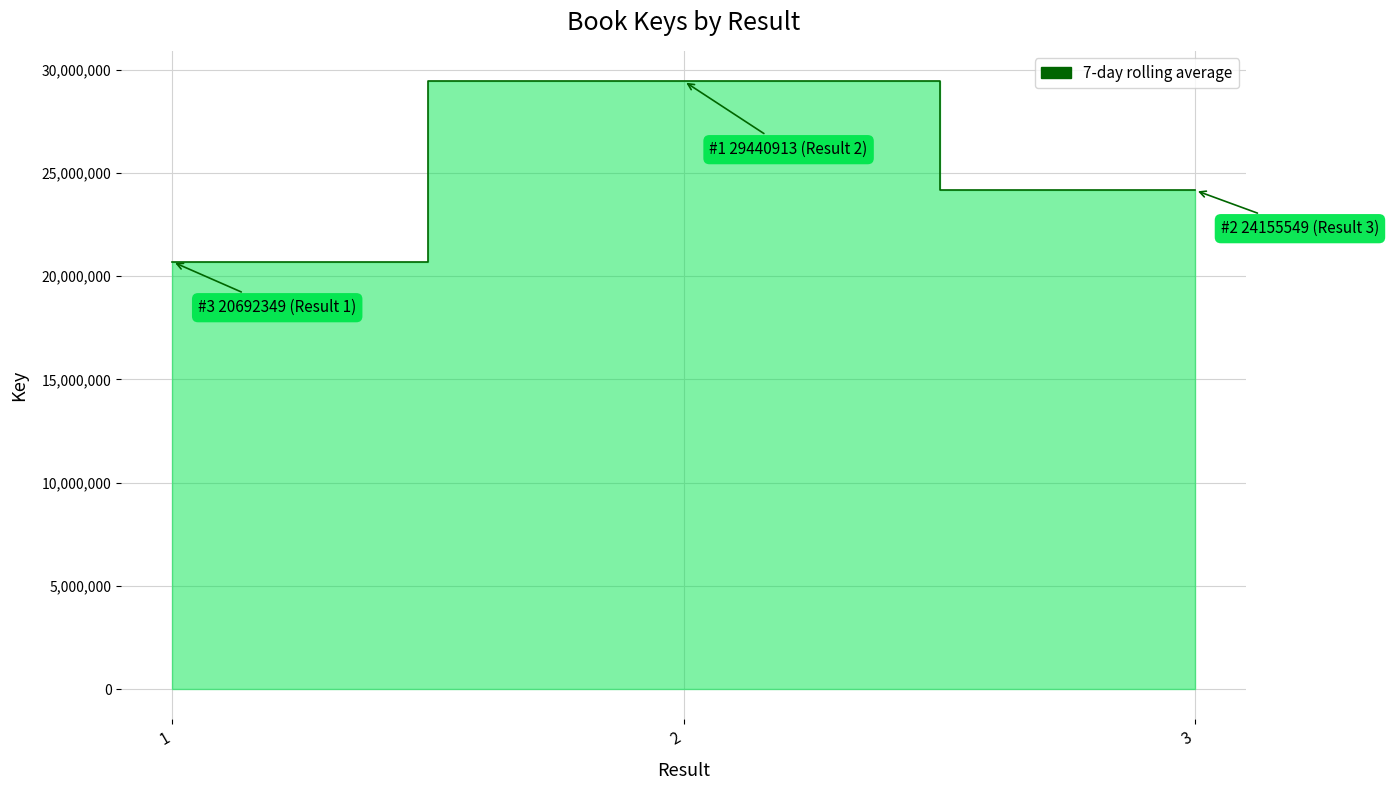

True or false: the data shows 24155549 at 3.

True